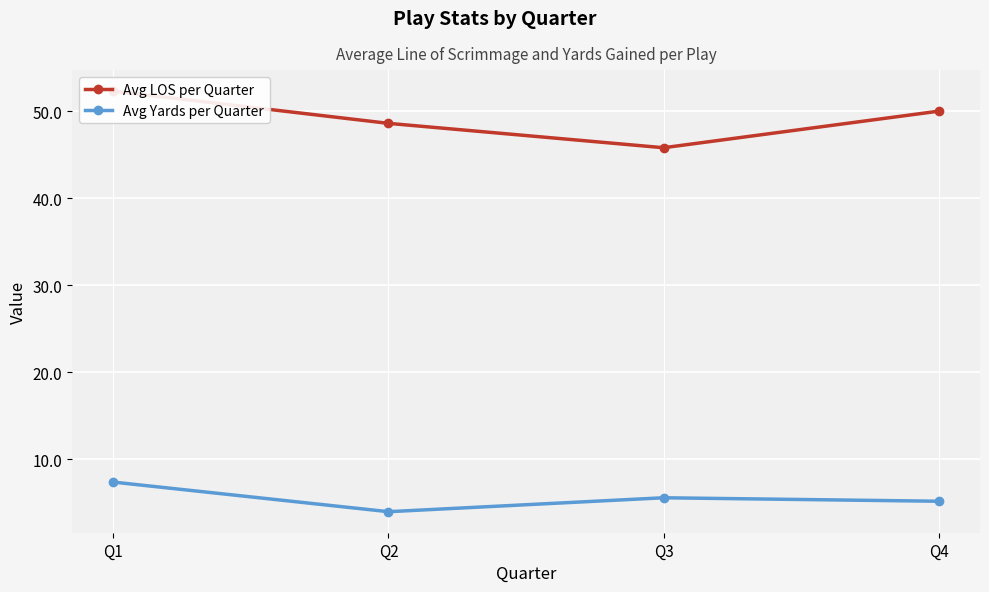

Reading left to right, extract all data points from this chart.

Avg LOS per Quarter: Q1=52.3	Q2=48.6	Q3=45.8	Q4=50.0
Avg Yards per Quarter: Q1=7.4	Q2=4.0	Q3=5.6	Q4=5.2